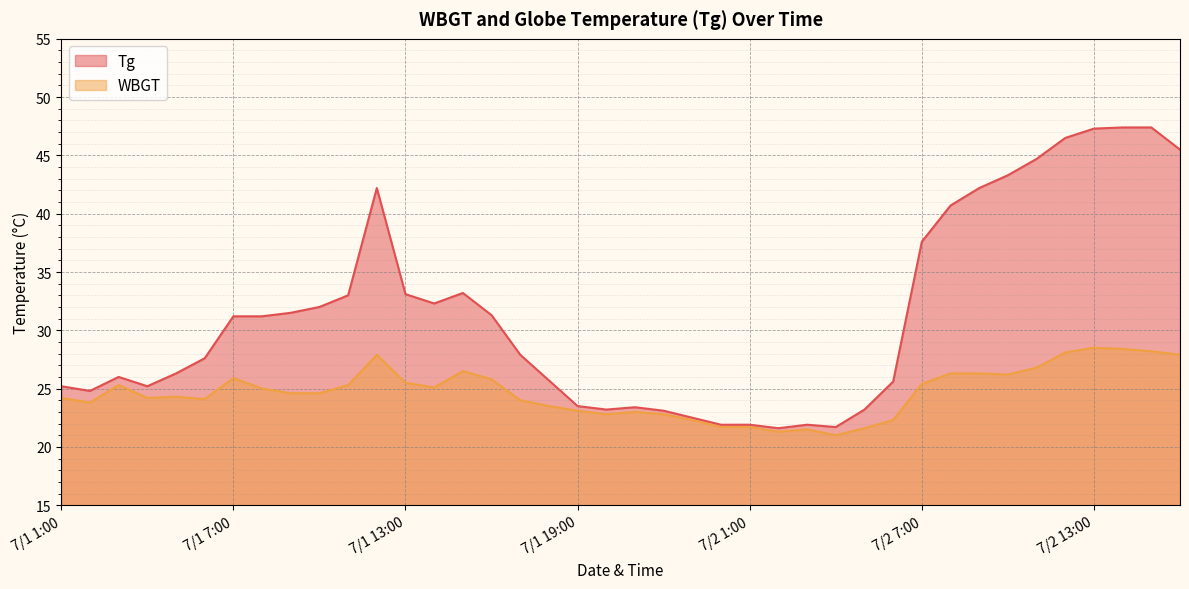

Where does the WBGT series first go above 24?

7/1 1:00